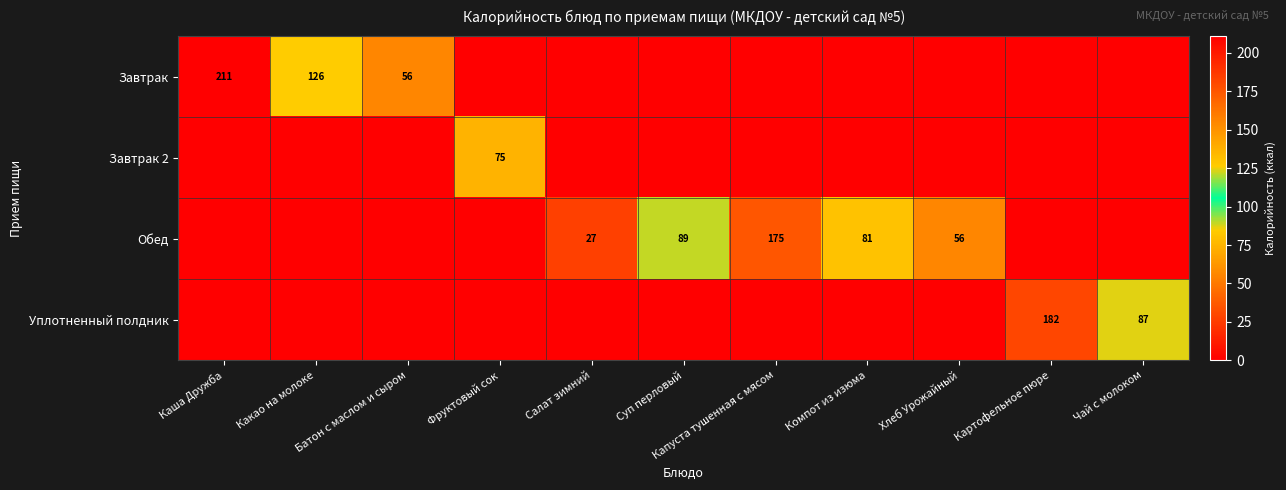

What is the sum of all Уплотненный полдник values?

268.9